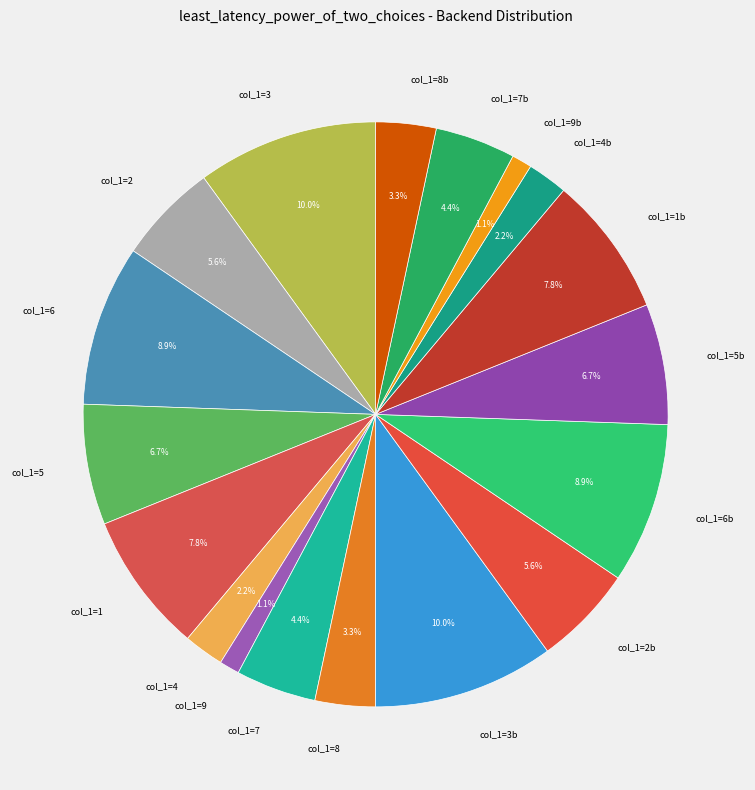

What portion of the pie excludes col_1=2b?

94.4%